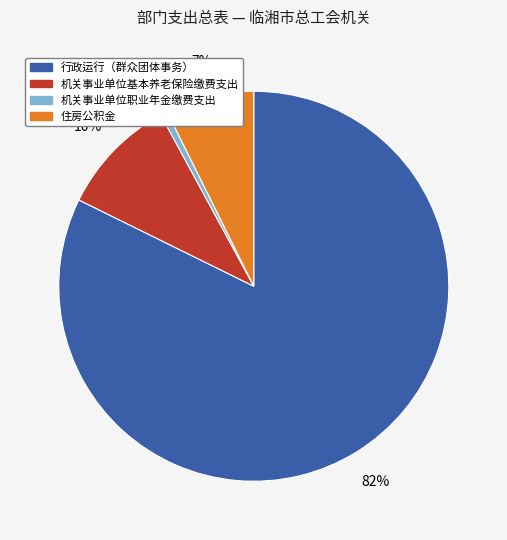

Count the number of slices in the pie.

4